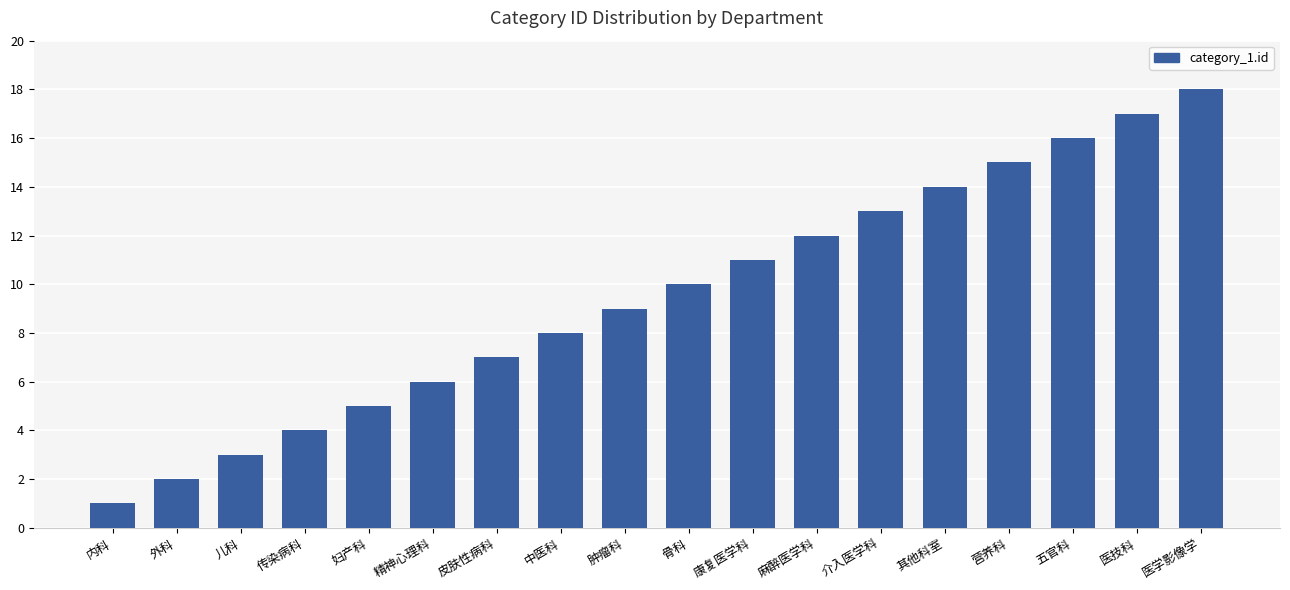

What position from the right is 医技科?

2